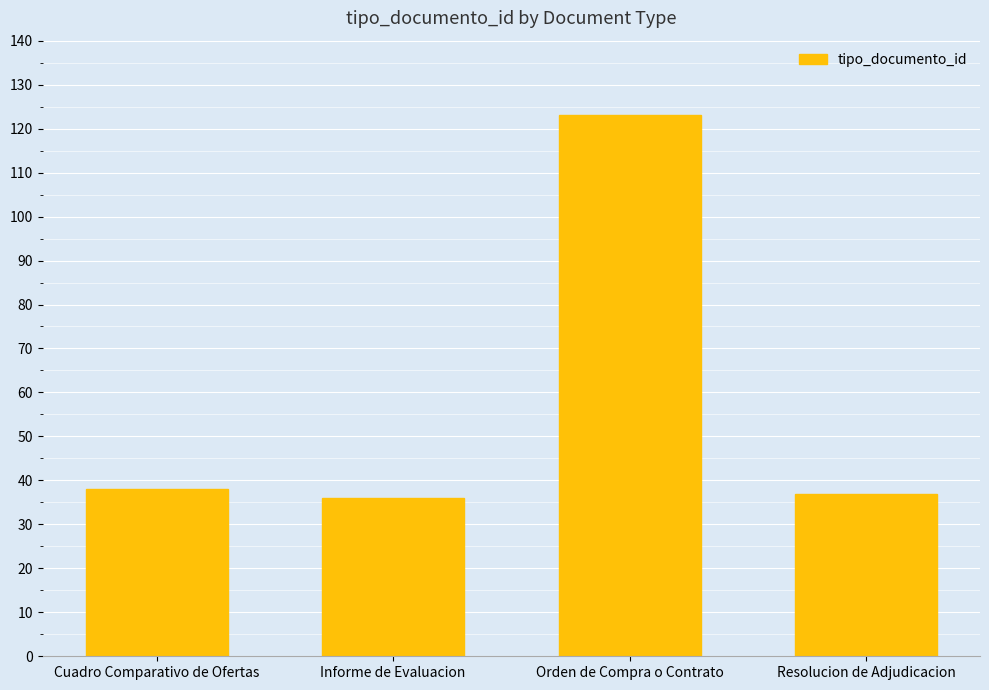

At which category does the chart reach its peak across all series?

Orden de Compra o Contrato